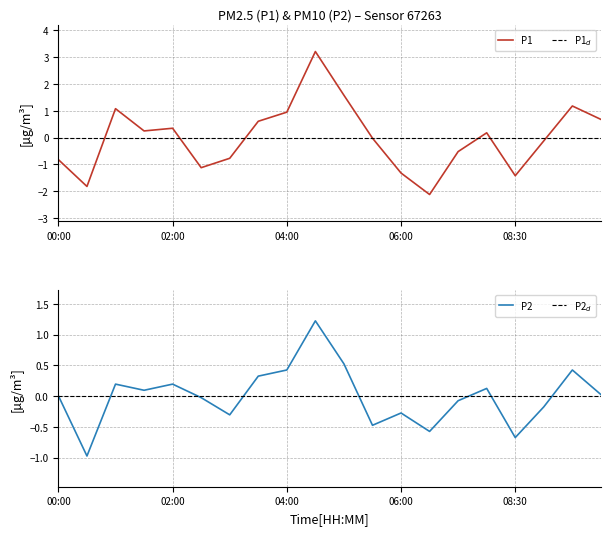

List the labels in order of P2 value, largest first.

04:30, 05:00, 04:00, 09:30, 03:30, 01:00, 02:00, 07:30, 01:30, 10:00, 00:00, 02:30, 07:00, 09:00, 06:00, 03:00, 05:30, 06:30, 08:30, 00:30